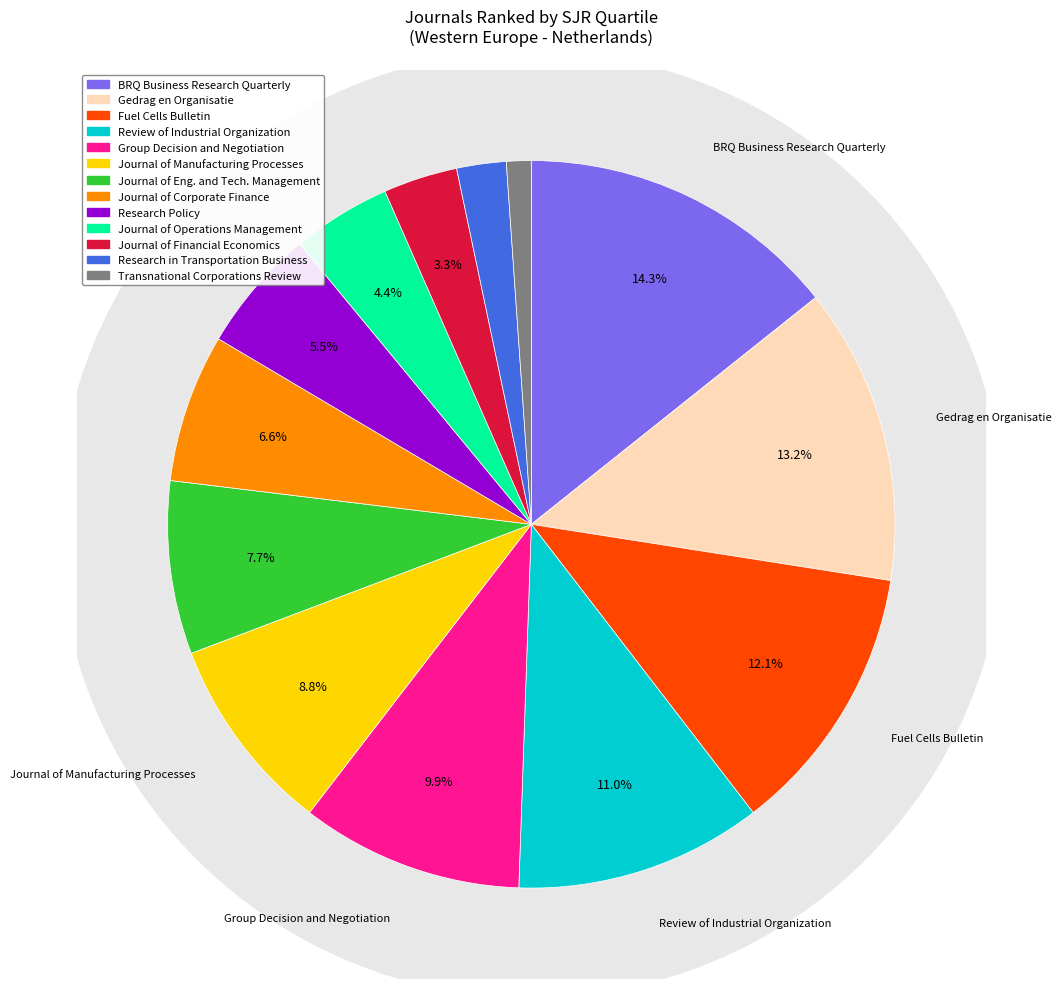

To the nearest percent, what is the average slice percentage?

8%